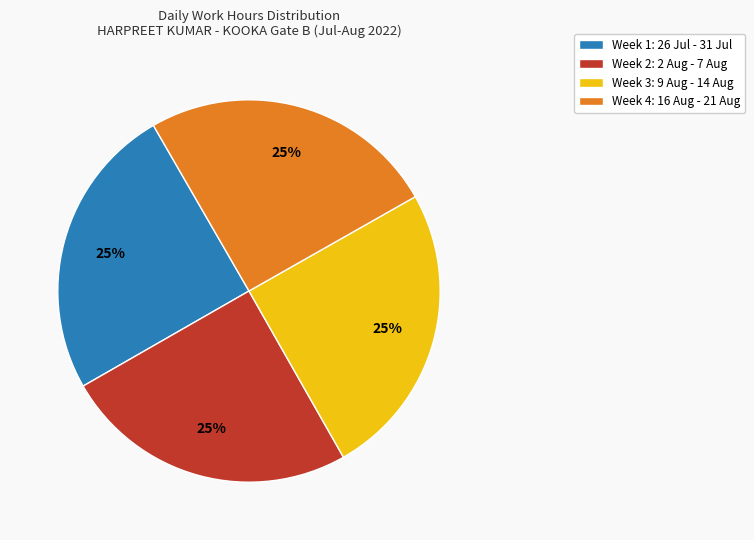

To the nearest percent, what is the average slice percentage?

25%